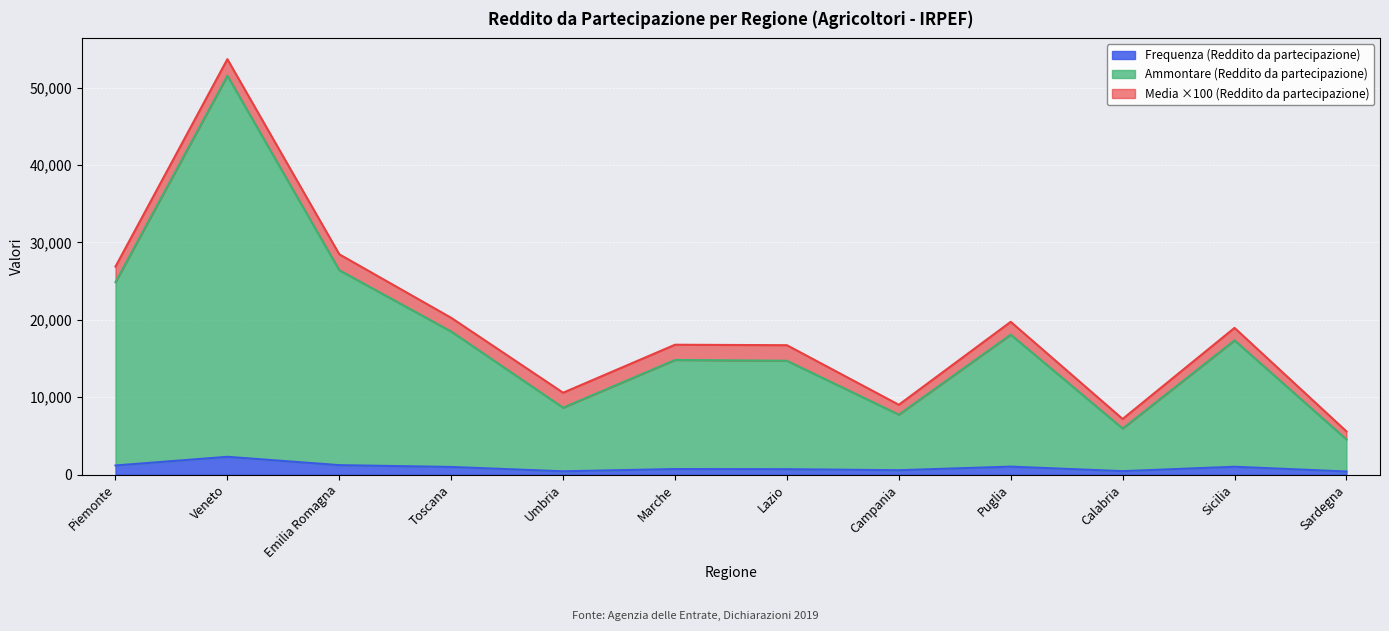

List the labels in order of Frequenza (Reddito da partecipazione) value, largest first.

Veneto, Emilia Romagna, Piemonte, Puglia, Sicilia, Toscana, Marche, Lazio, Campania, Calabria, Umbria, Sardegna